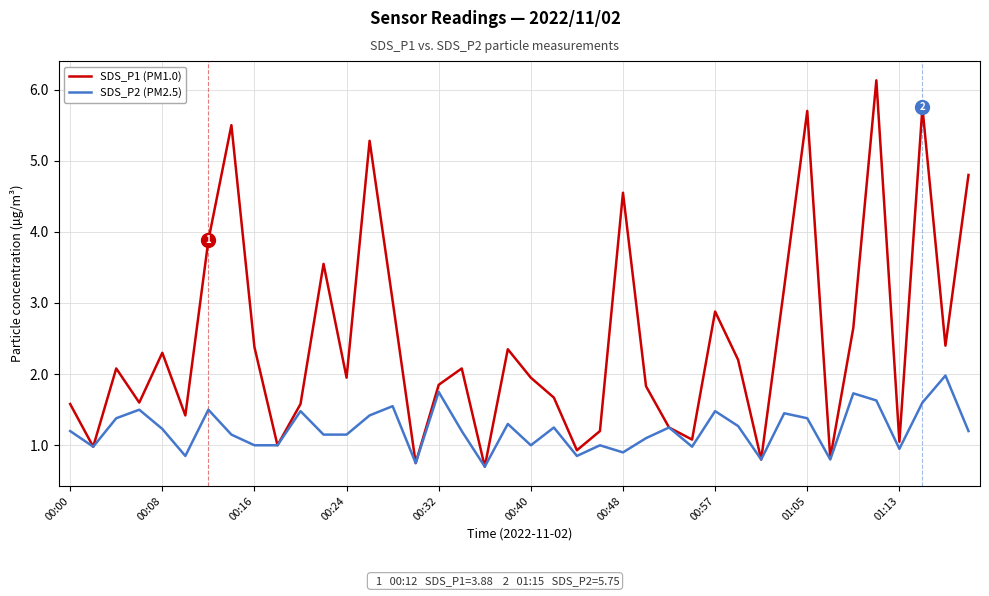

Which series has the largest total across all categories?

SDS_P1 (PM1.0)